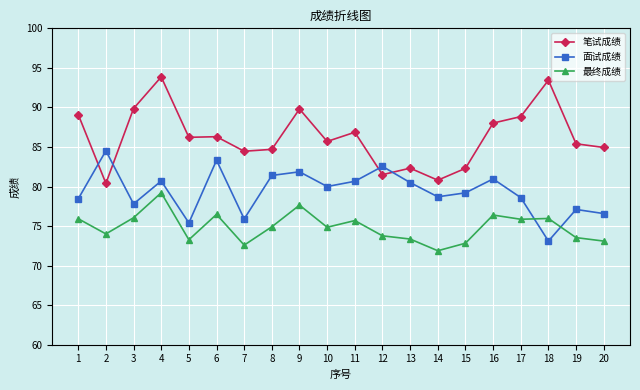

Which series has the widest spread of values?

笔试成绩